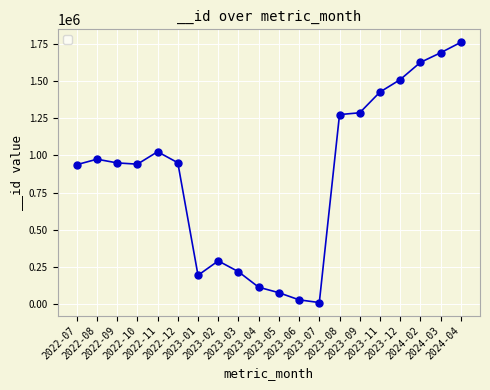

What is the greatest value displayed?

1760156